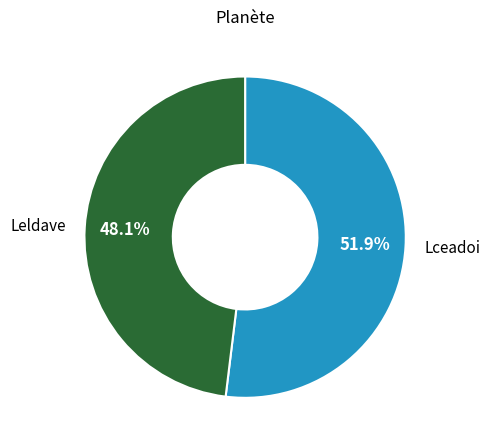

What percentage is the Leldave slice, to the nearest percent?

48%